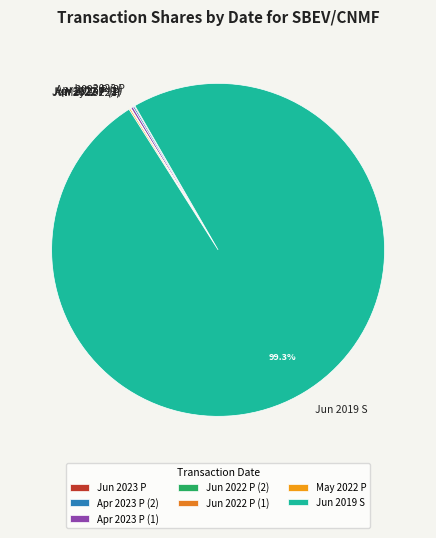

Which slice is the largest?

Jun 2019 S